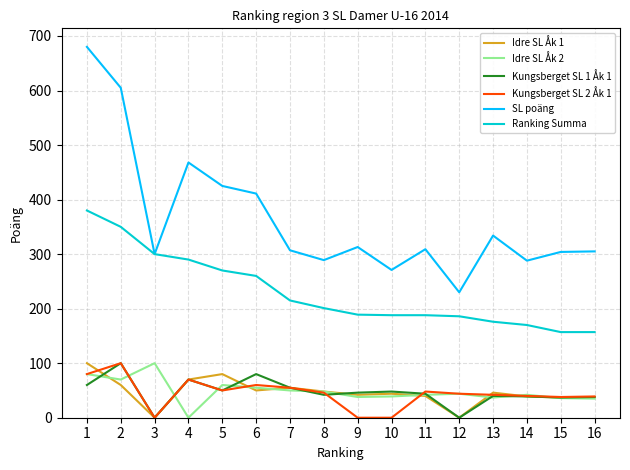

True or false: SL poäng and Kungsberget SL 2 Åk 1 cross at least once.

False